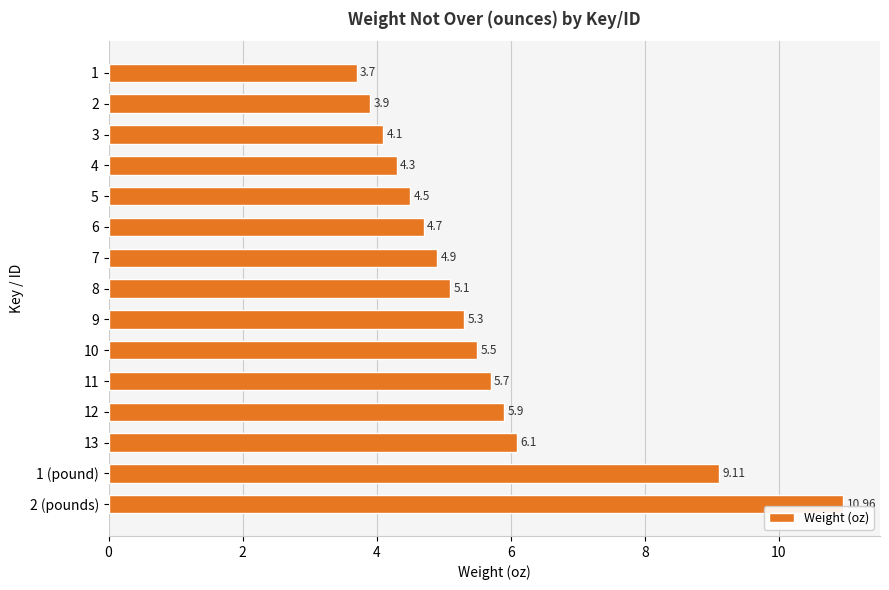

What is the difference between the second highest and second lowest values?

5.2